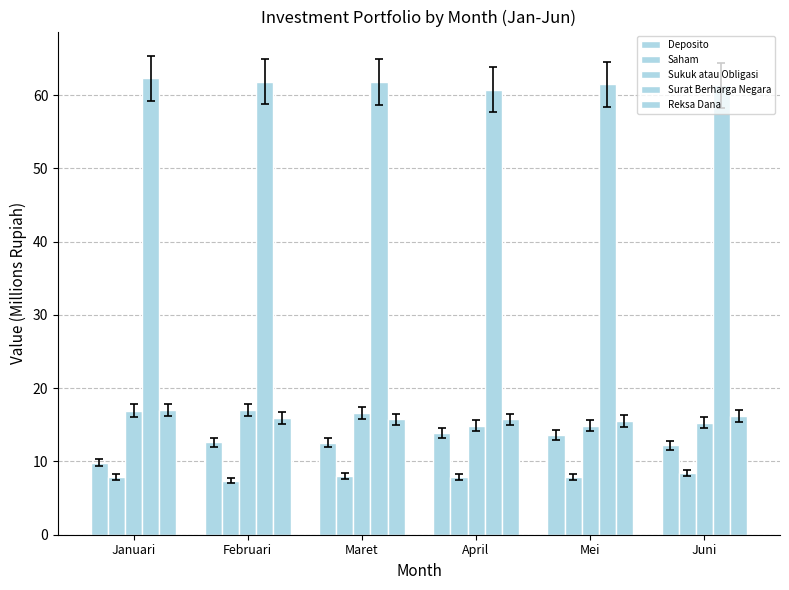

How many data points in Sukuk atau Obligasi are less than 16?

3